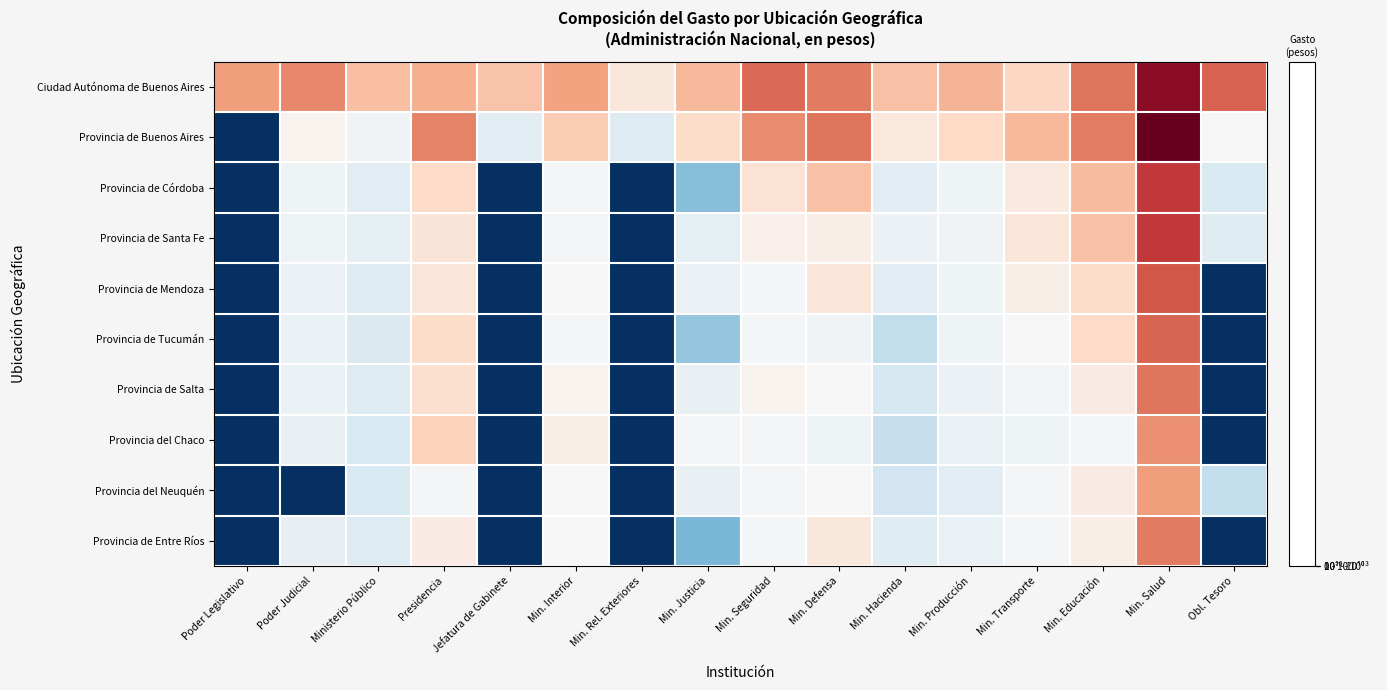

At Min. Defensa, list the series in order from largest to smallest.

Provincia de Buenos Aires, Ciudad Autónoma de Buenos Aires, Provincia de Córdoba, Provincia de Mendoza, Provincia de Entre Ríos, Provincia de Santa Fe, Provincia de Salta, Provincia del Neuquén, Provincia de Tucumán, Provincia del Chaco